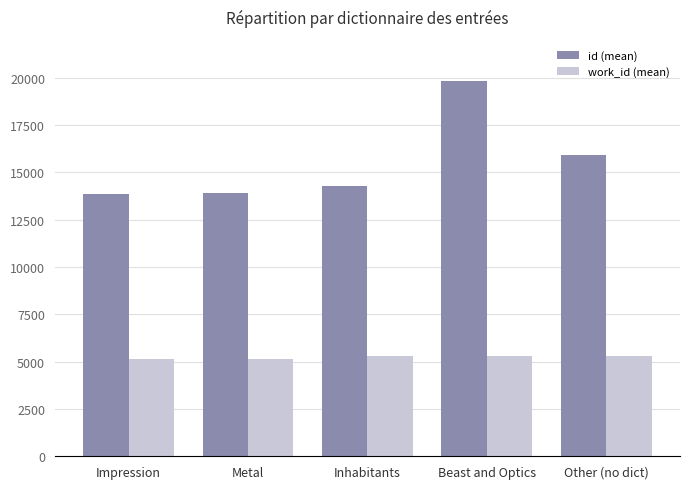

Which series has the largest total across all categories?

id (mean)